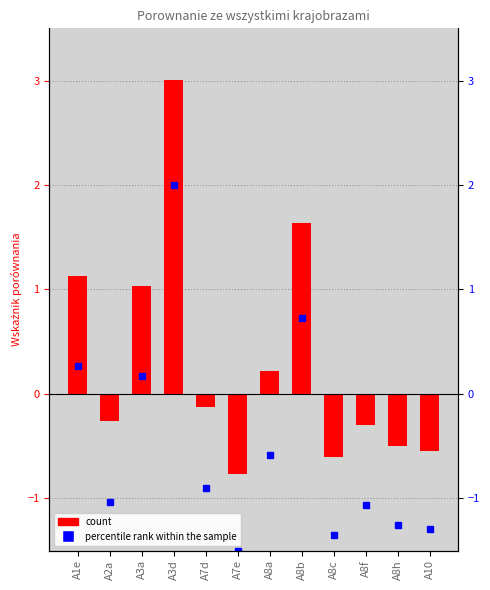

Which label corresponds to the largest value in the chart?

A3d